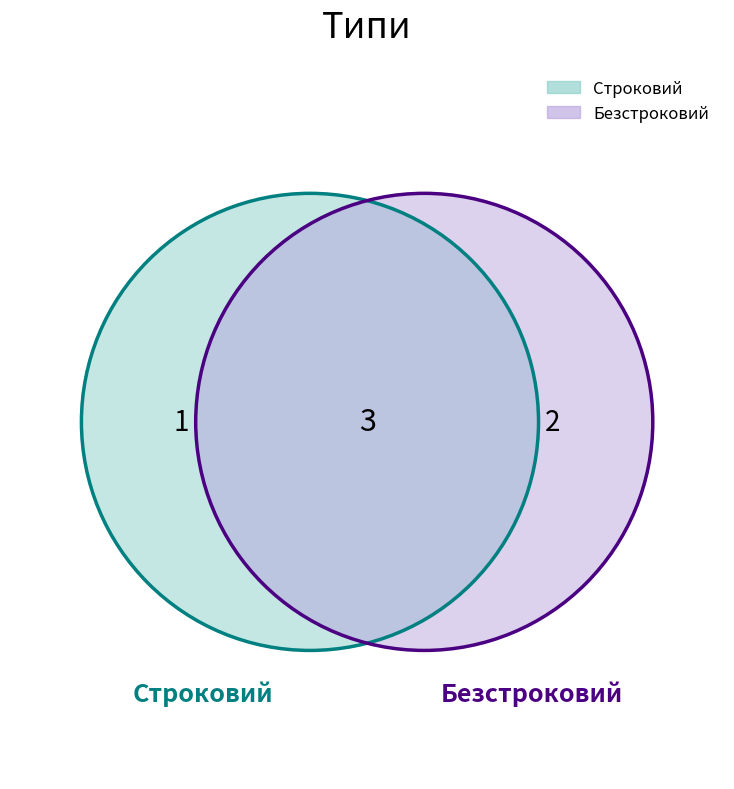

The Строковий slice represents 43% of the pie. True or false?

False